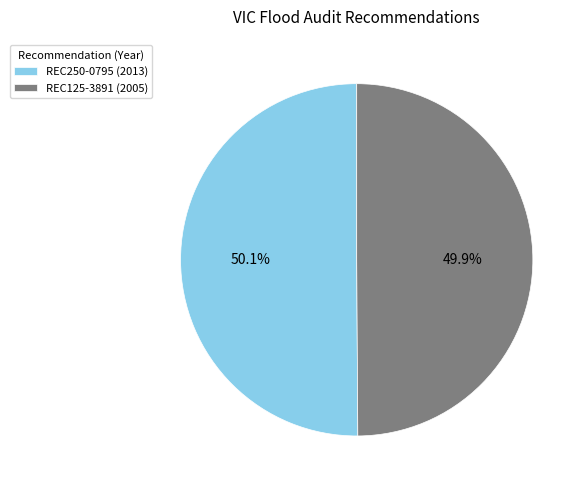

Approximately how many times larger is the value at REC250-0795 (2013) compared to REC125-3891 (2005)?

1.0